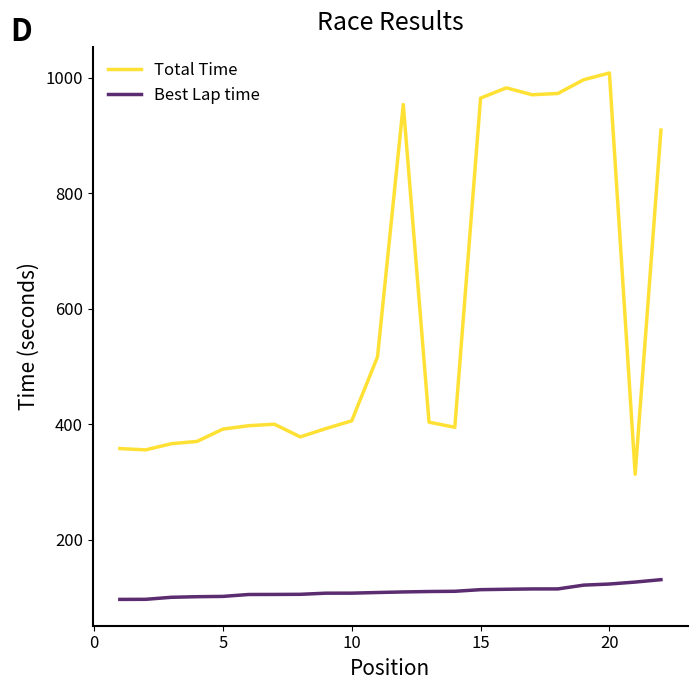

True or false: Best Lap time and Total Time cross at least once.

False